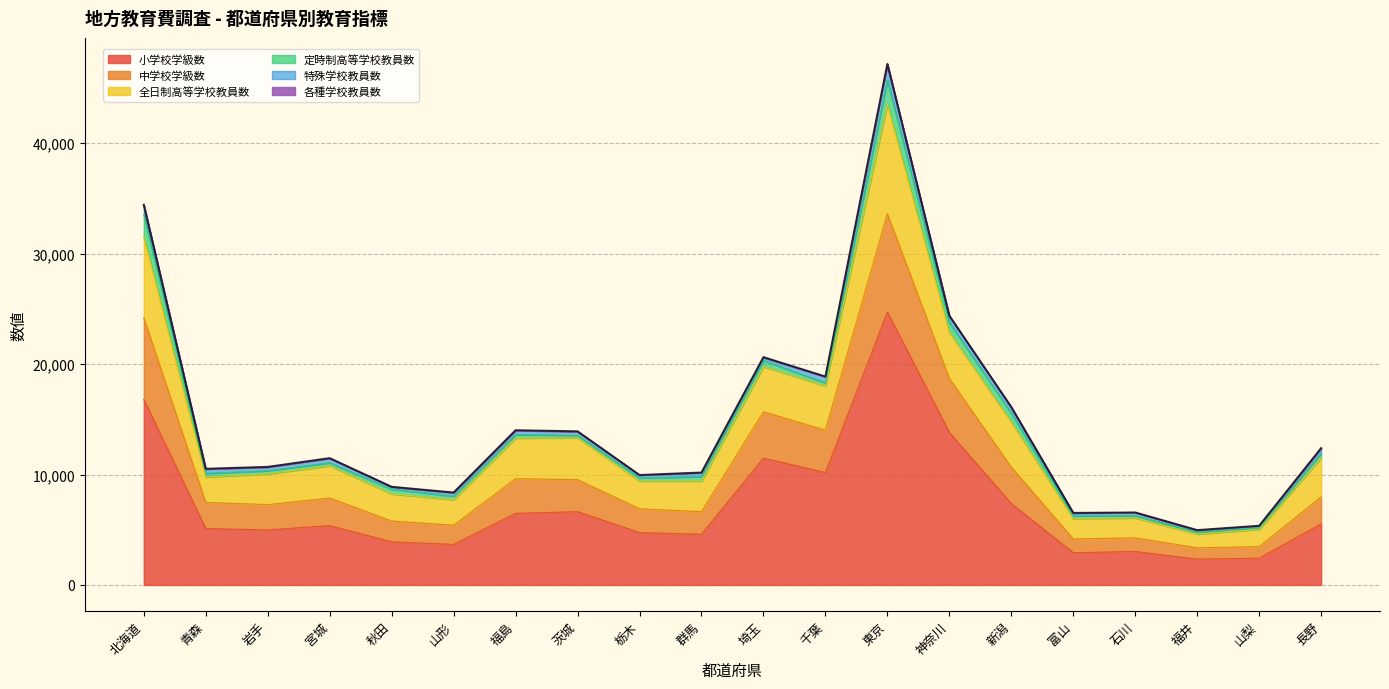

At which category is the sum across all series the highest?

東京